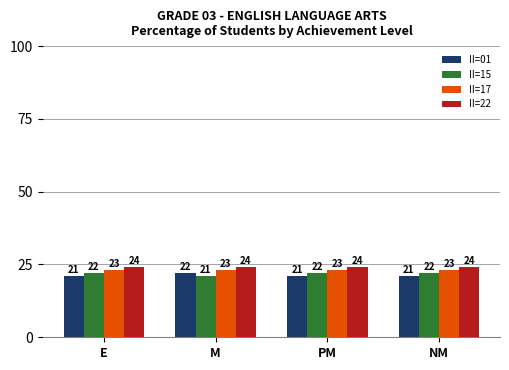

What is the value of the II=17 bar at the 2nd from the left?

23